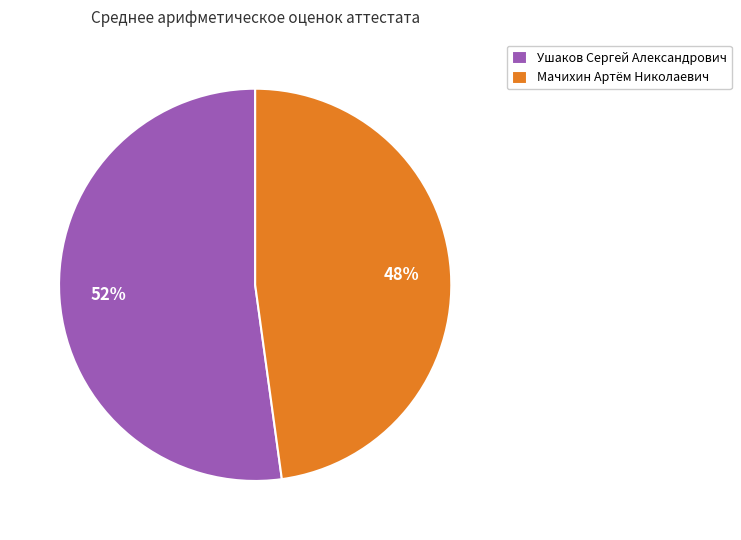

To the nearest percent, what is the difference between the Мачихин Артём Николаевич and Ушаков Сергей Александрович slice percentages?

4%